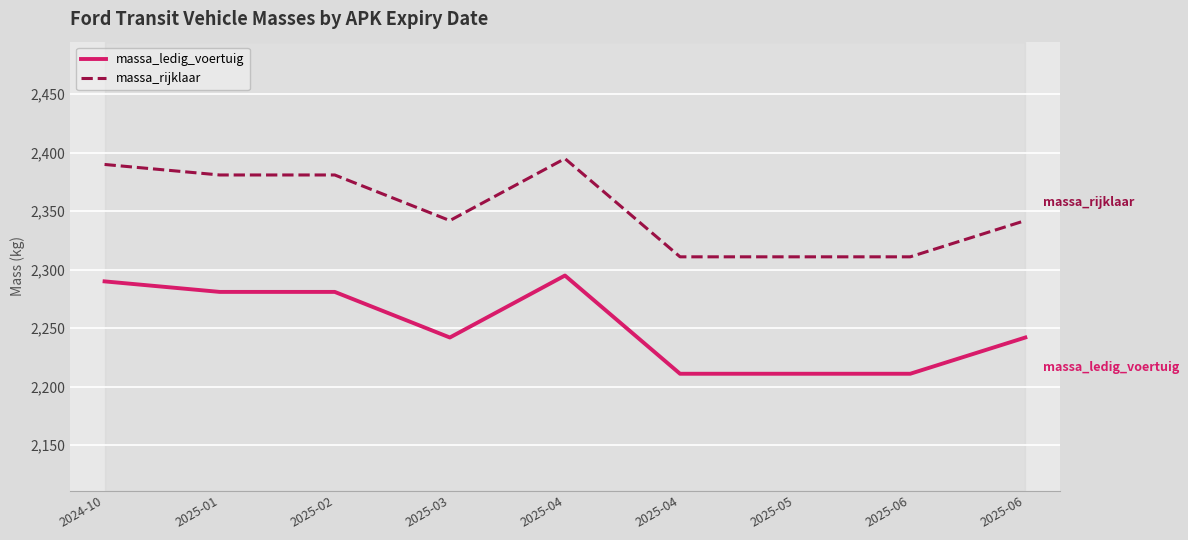

In massa_ledig_voertuig, how many points are lower than both neighbors (excluding endpoints)?

1